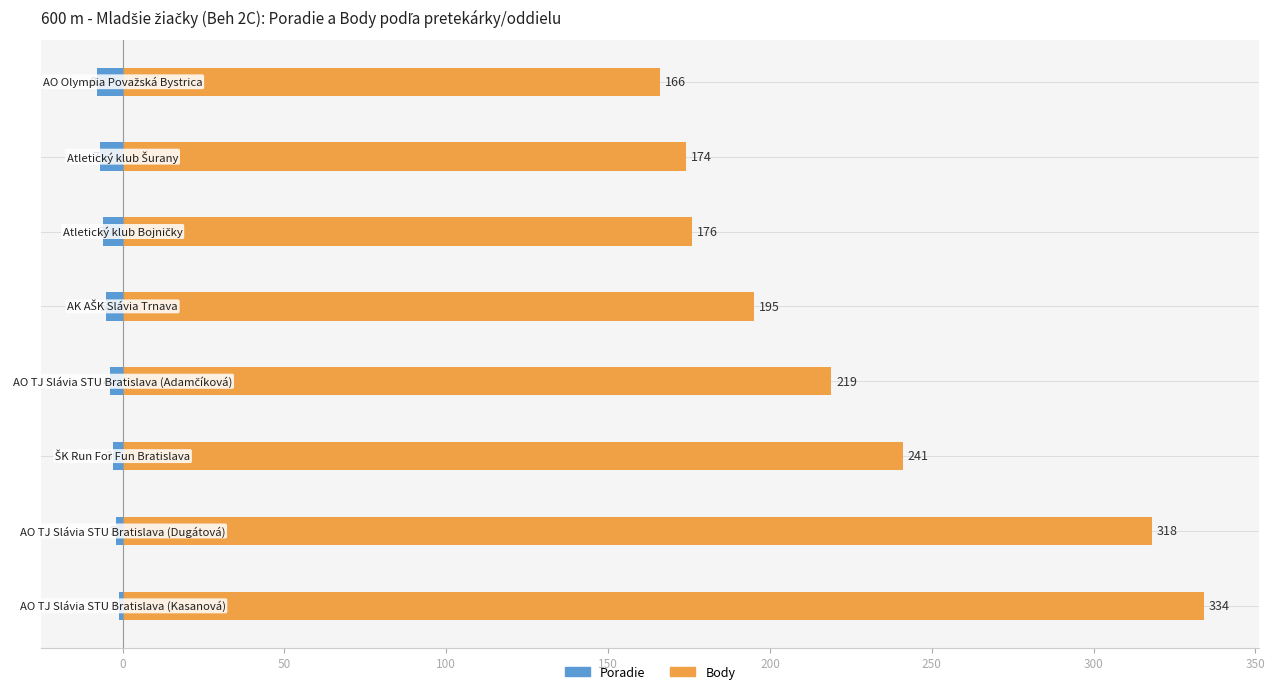

The Poradie series shows -1 at 0. True or false?

False